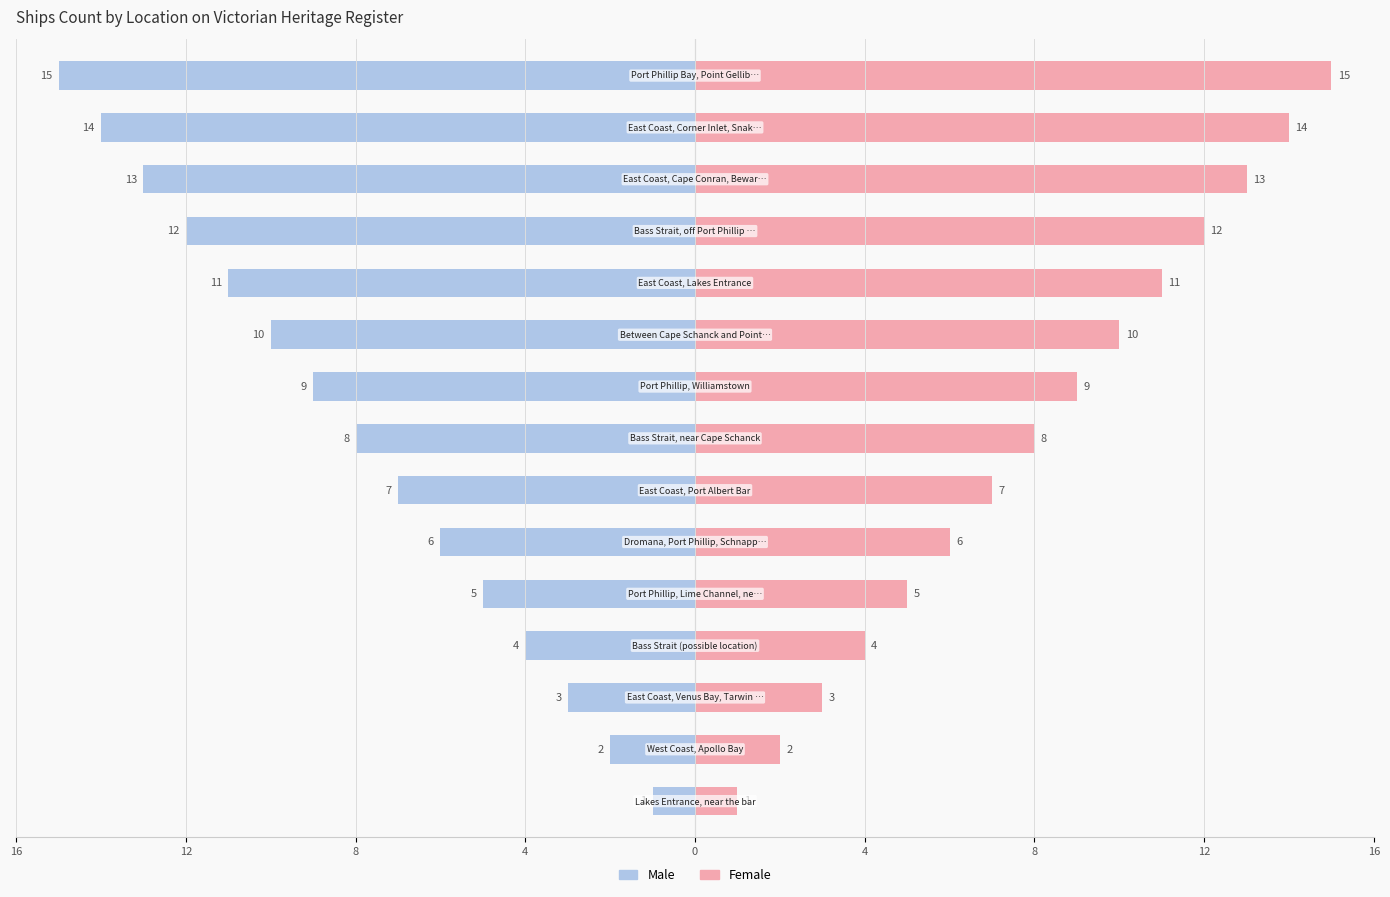

Which series has the largest range (max minus min)?

Male